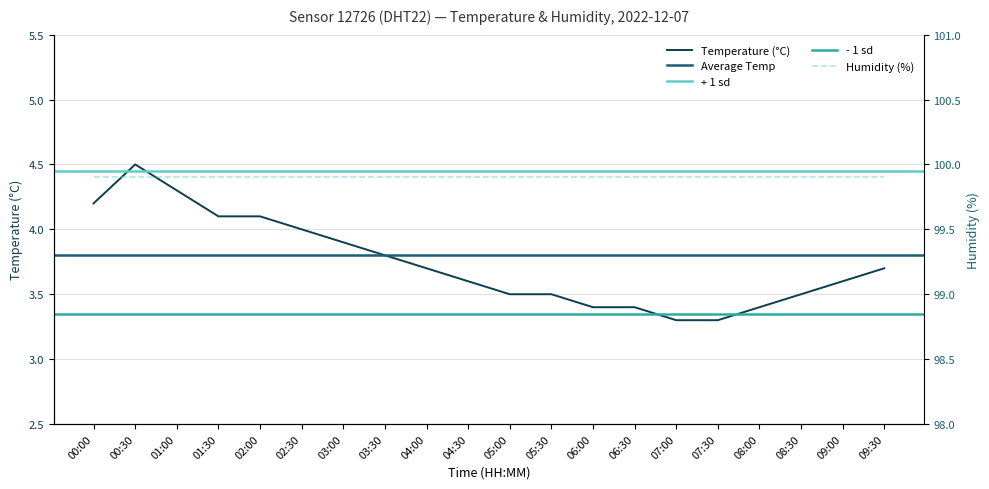

Reading left to right, extract all data points from this chart.

00:00=4.2	00:30=4.5	01:00=4.3	01:30=4.1	02:00=4.1	02:30=4.0	03:00=3.9	03:30=3.8	04:00=3.7	04:30=3.6	05:00=3.5	05:30=3.5	06:00=3.4	06:30=3.4	07:00=3.3	07:30=3.3	08:00=3.4	08:30=3.5	09:00=3.6	09:30=3.7